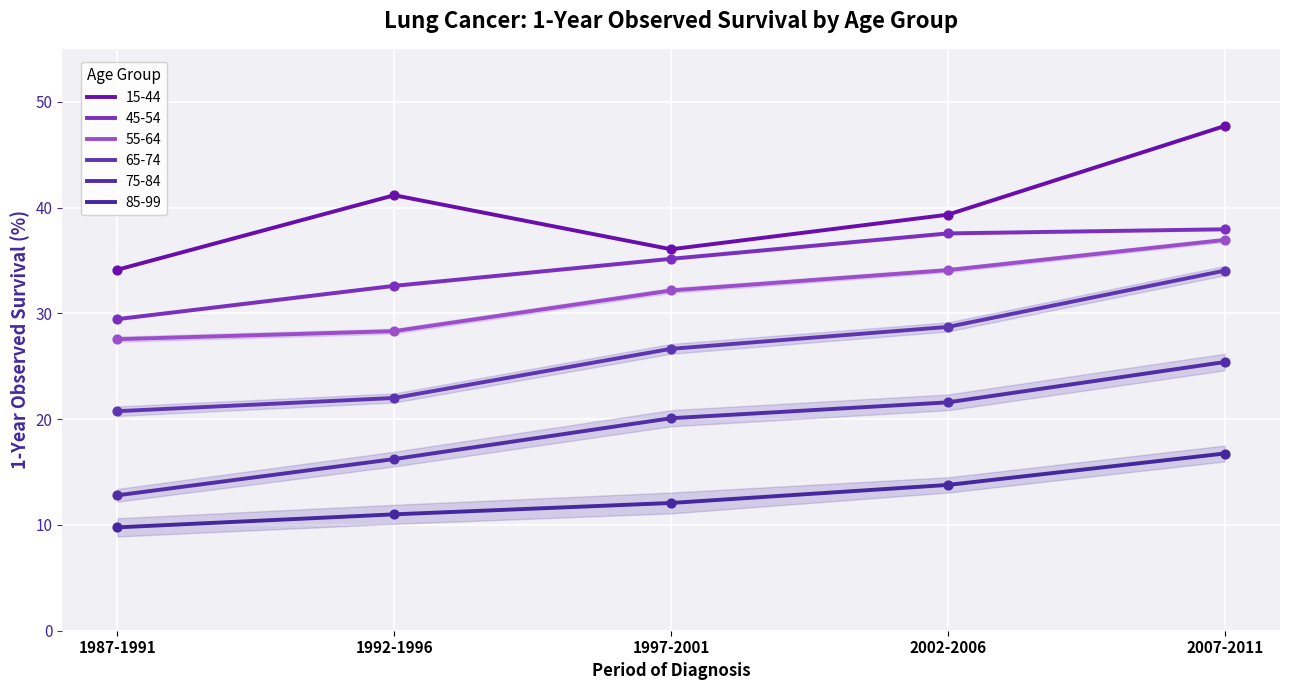

Is the value of 55-64 at 2002-2006 greater than the value of 85-99 at 1997-2001?

Yes